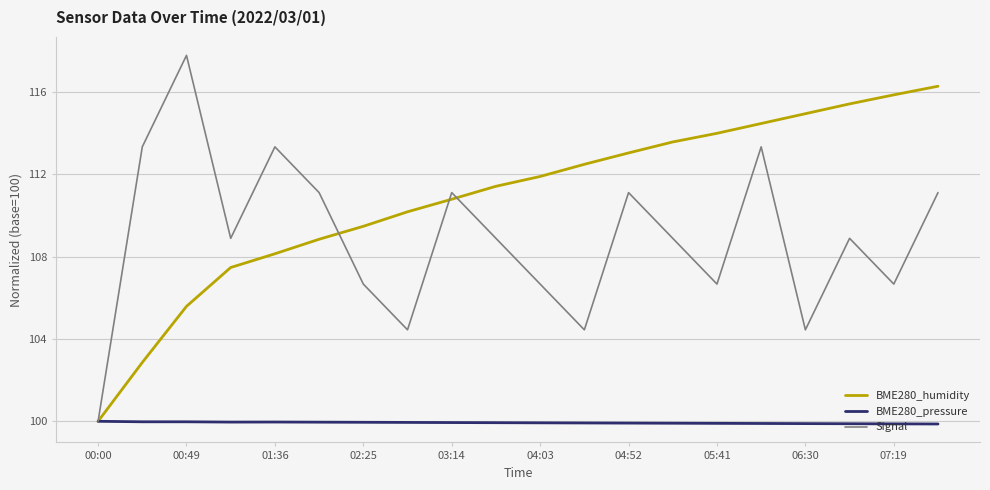

What is the minimum value shown in the chart?

99.9